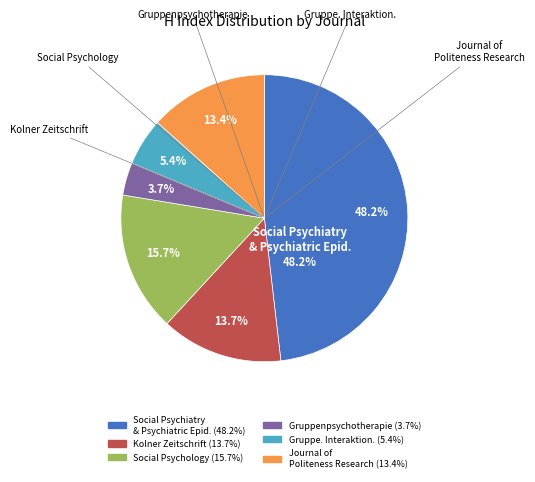

What is the largest slice in the pie chart?

Social Psychiatry and Psychiatric Epidemiology